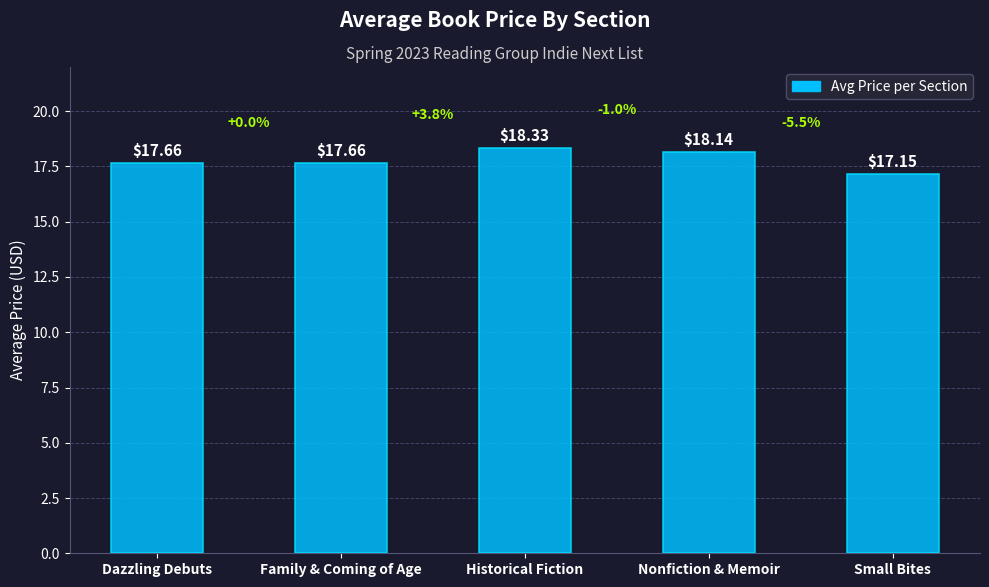

What is the sum of the values at Historical Fiction and Nonfiction & Memoir?

36.5